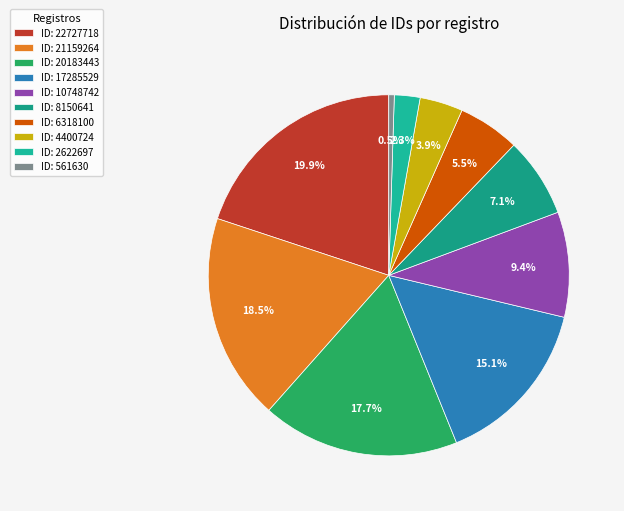

Rank the categories by value from highest to lowest.

ID: 22727718, ID: 21159264, ID: 20183443, ID: 17285529, ID: 10748742, ID: 8150641, ID: 6318100, ID: 4400724, ID: 2622697, ID: 561630